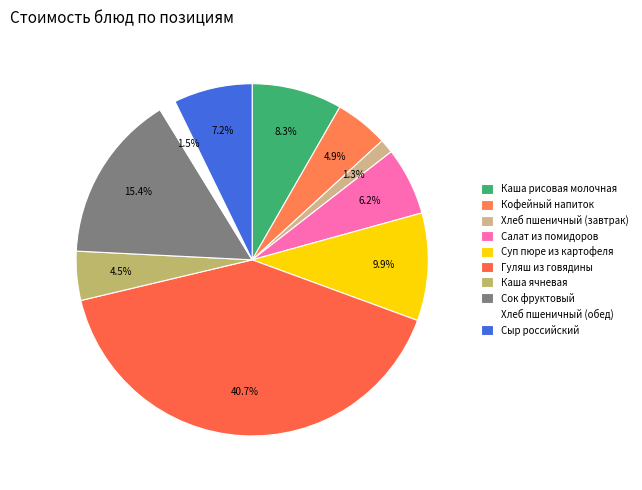

Is there any slice that represents more than half of the pie?

No